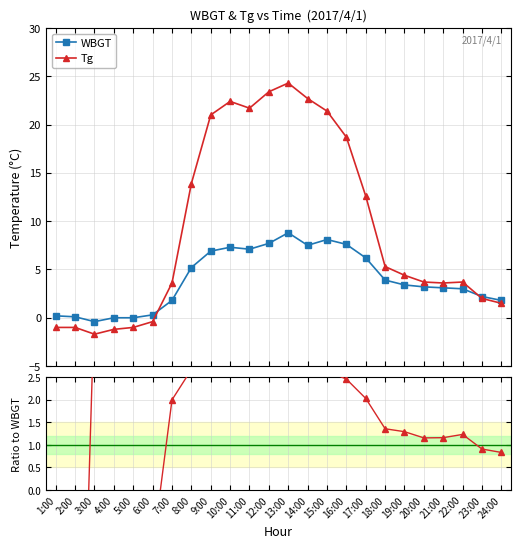

Which series has the largest total across all categories?

Tg